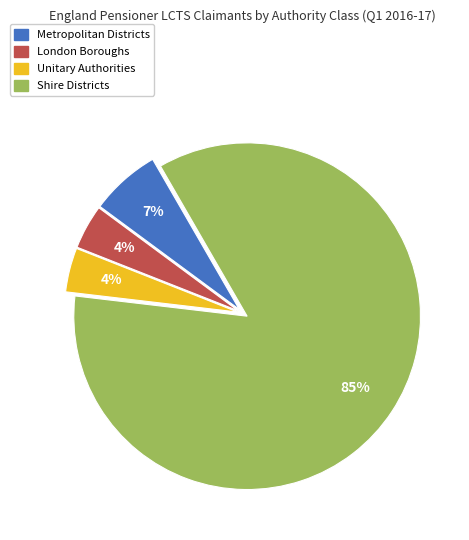

Is there any slice that represents more than half of the pie?

Yes